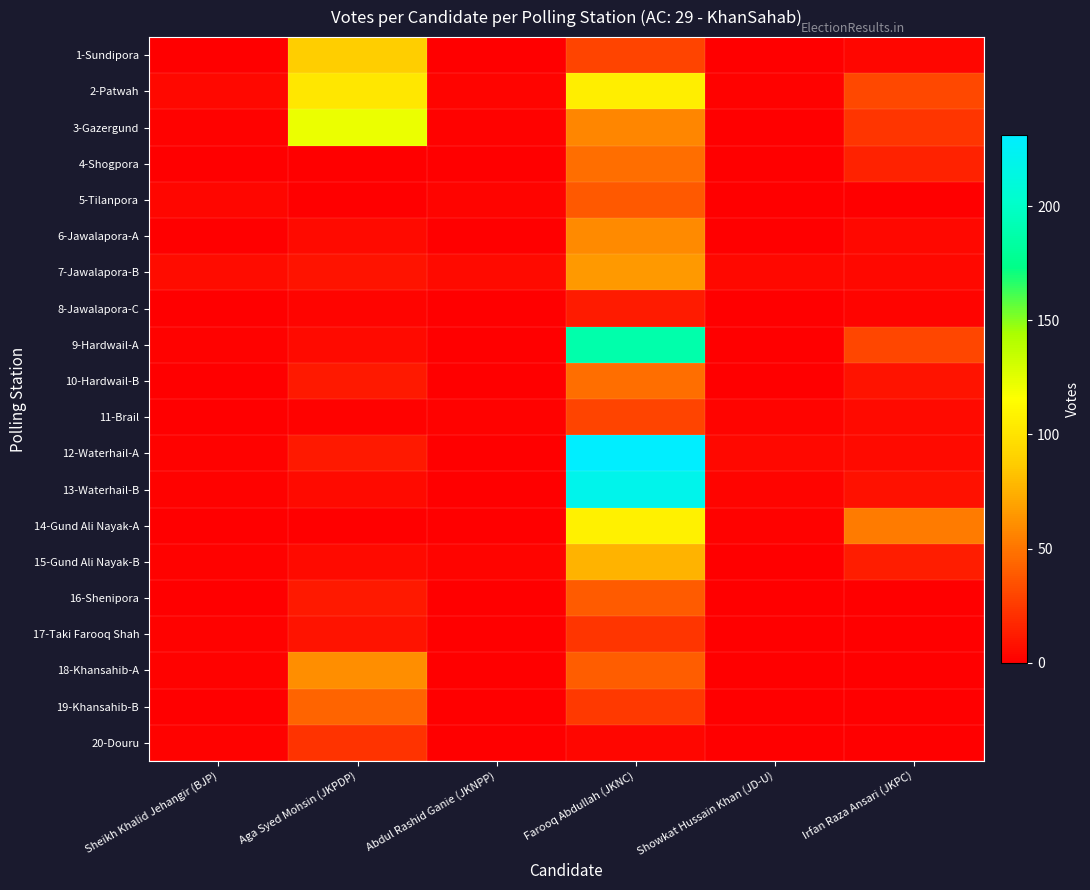

List the series in order of their peak value, lowest first.

8-Jawalapora-C, 20-Douru, 17-Taki Farooq Shah, 11-Brail, 5-Tilanpora, 16-Shenipora, 19-Khansahib-B, 4-Shogpora, 10-Hardwail-B, 6-Jawalapora-A, 18-Khansahib-A, 7-Jawalapora-B, 15-Gund Ali Nayak-B, 1-Sundipora, 2-Patwah, 14-Gund Ali Nayak-A, 3-Gazergund, 9-Hardwail-A, 13-Waterhail-B, 12-Waterhail-A